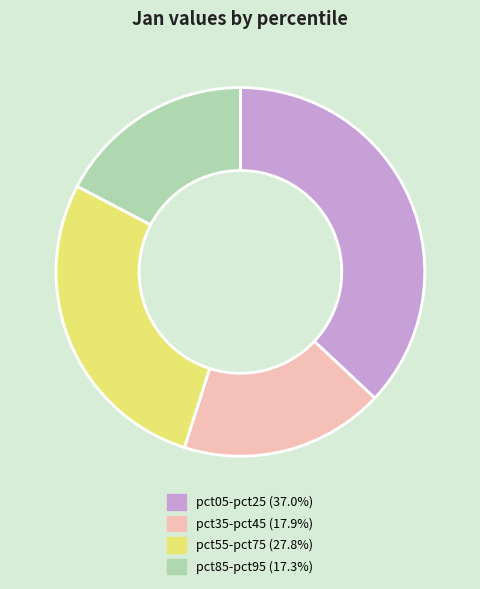

Does any single category account for the majority?

No